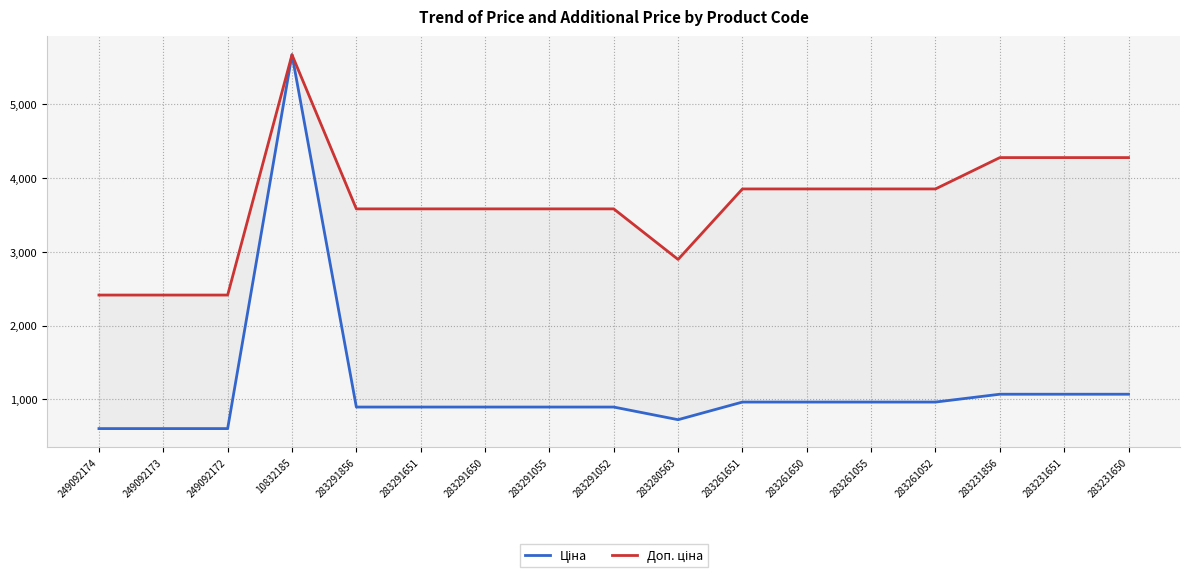

How many data points in Доп. ціна are less than 3583?

4